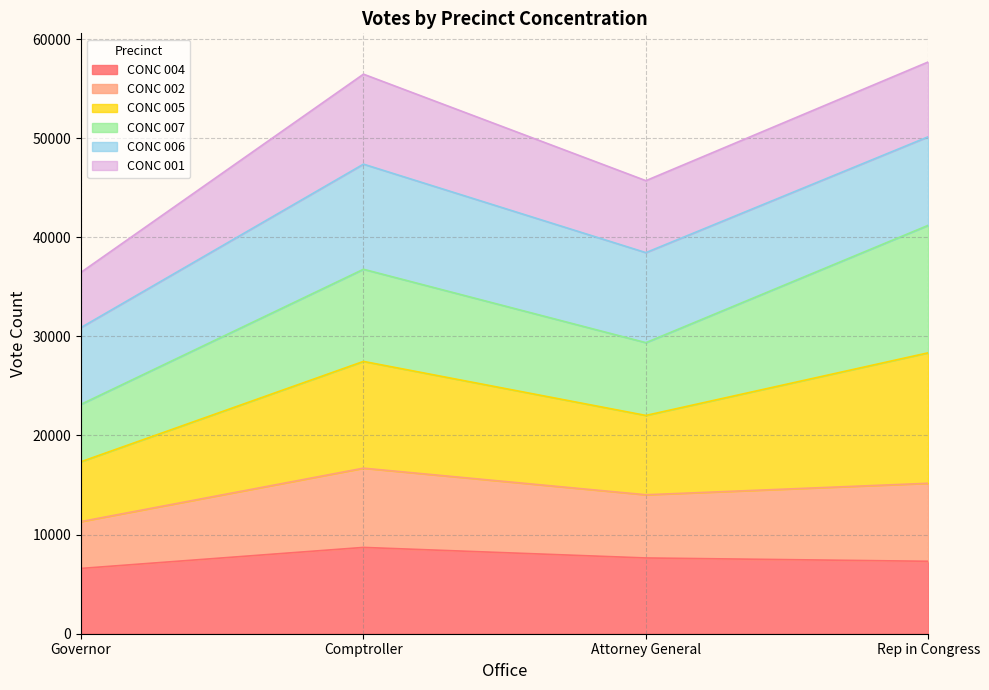

What position from the right is Governor?

4